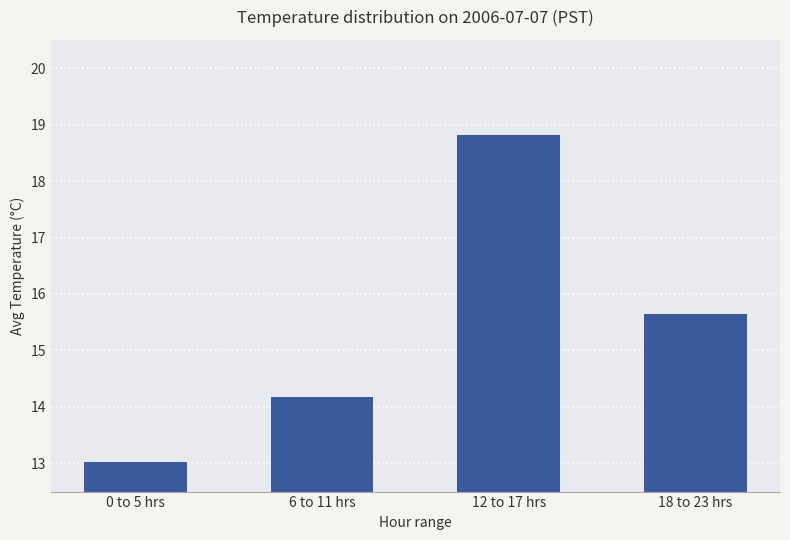

How many series are shown in this chart?

1